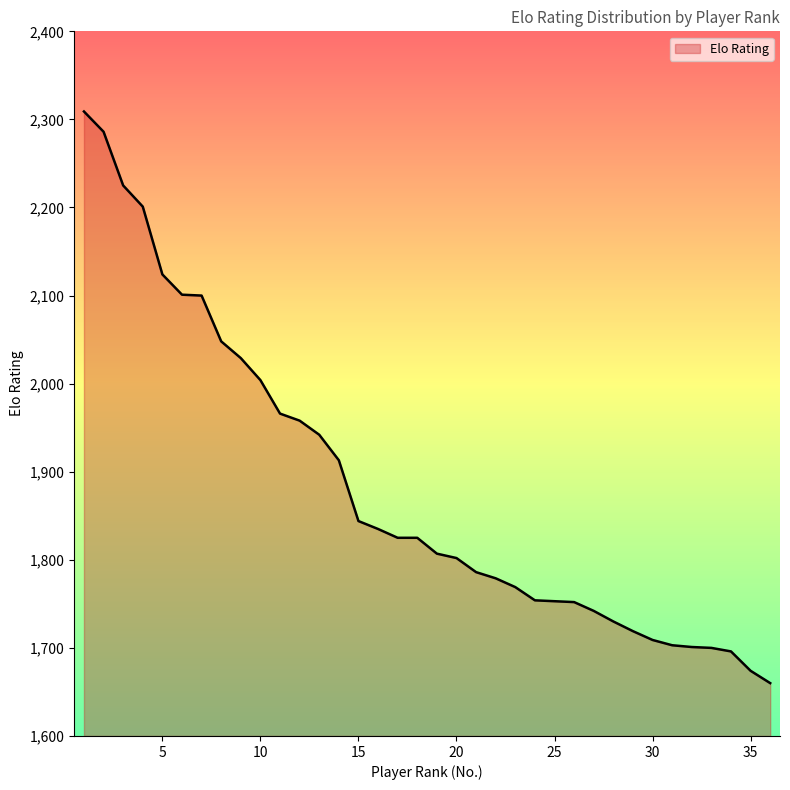

What is the sum of all values?

67771